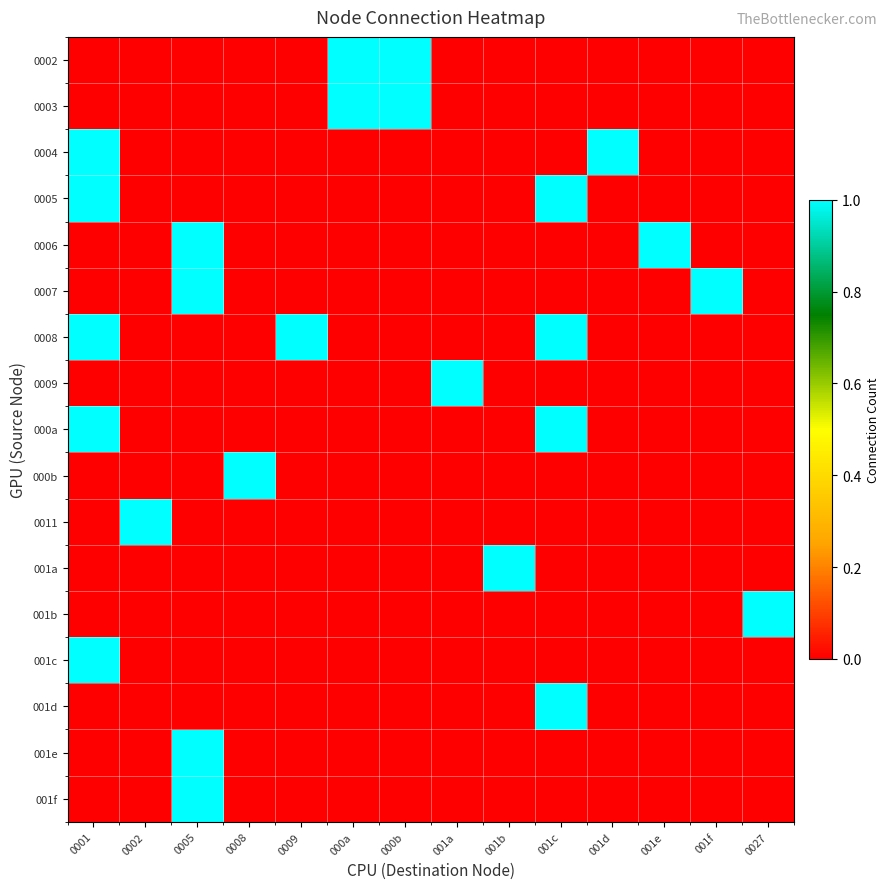

What is the greatest value displayed?

1